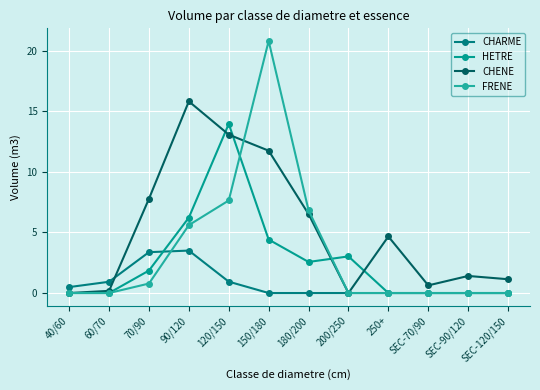

How many data points does each series have?

12